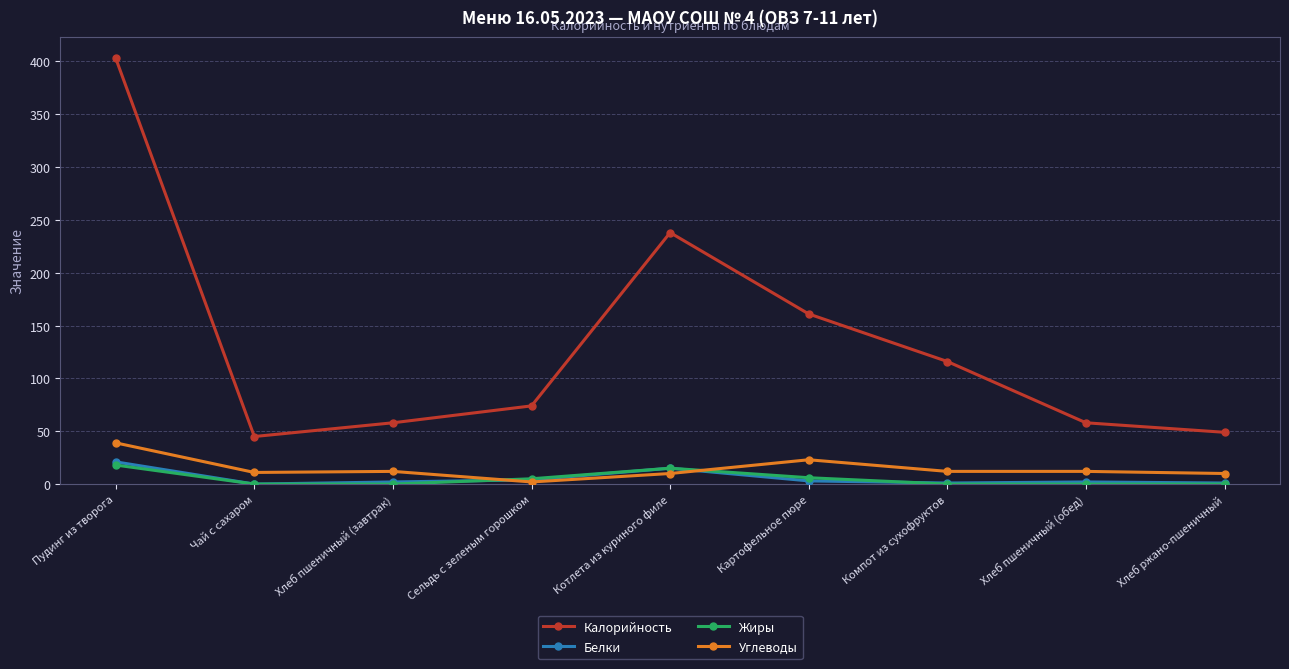

What is the value of the Углеводы point at the 2nd from the left?

11